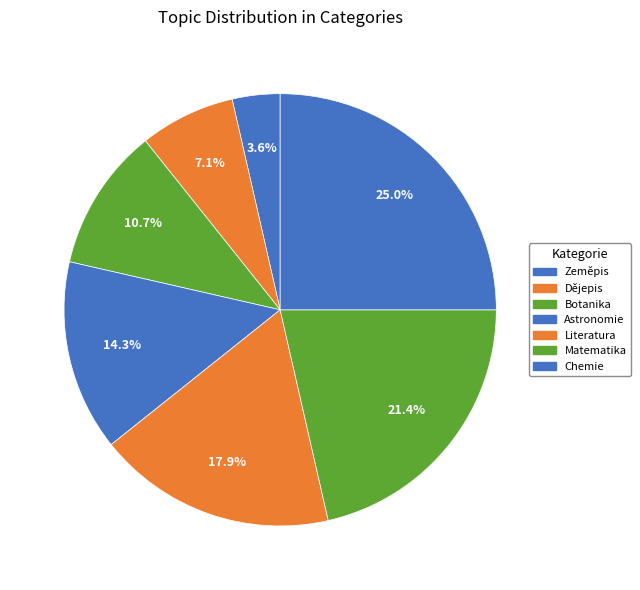

To the nearest percent, what is the difference between the largest and smallest slice percentages?

21%